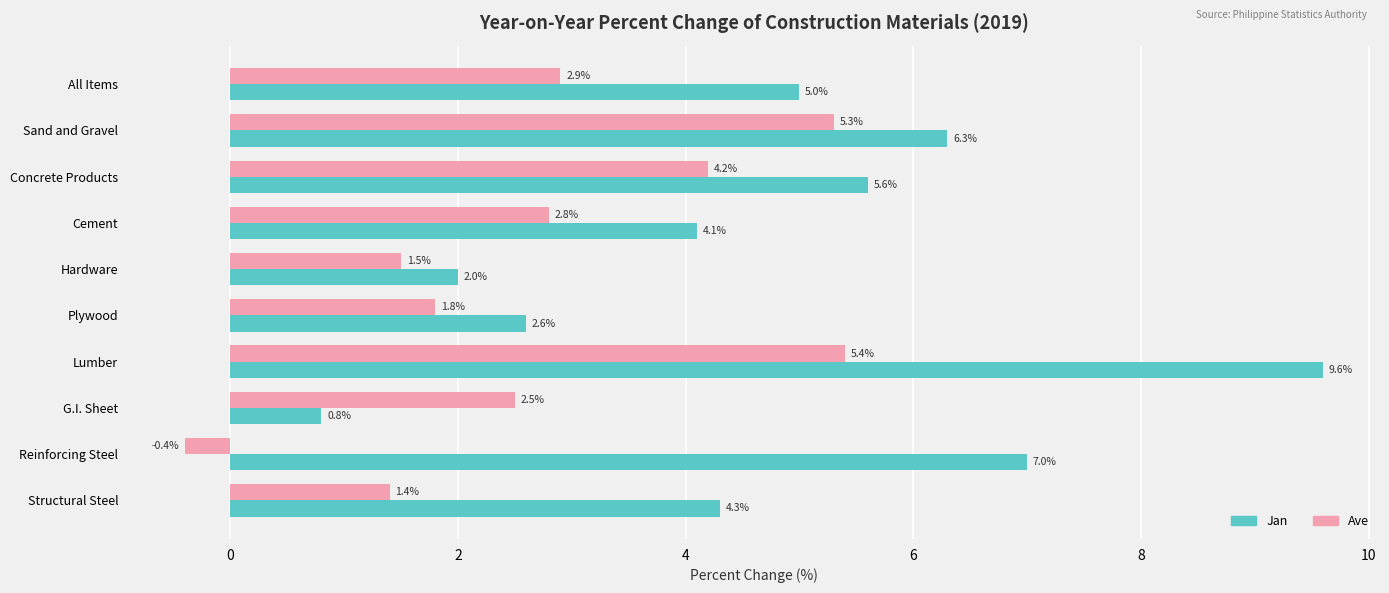

True or false: Jan has a value of 4.3 at Structural Steel.

True